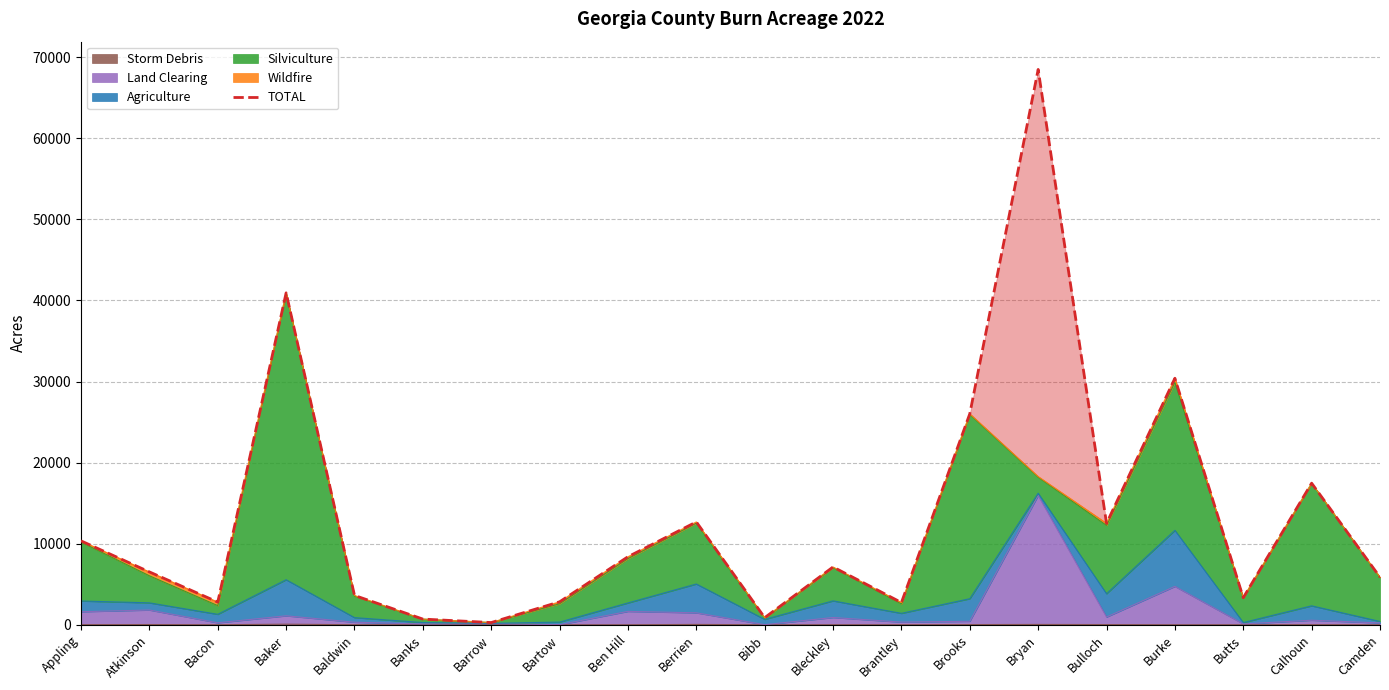

What is the sum of the values at Bacon and Brooks?

28827.2